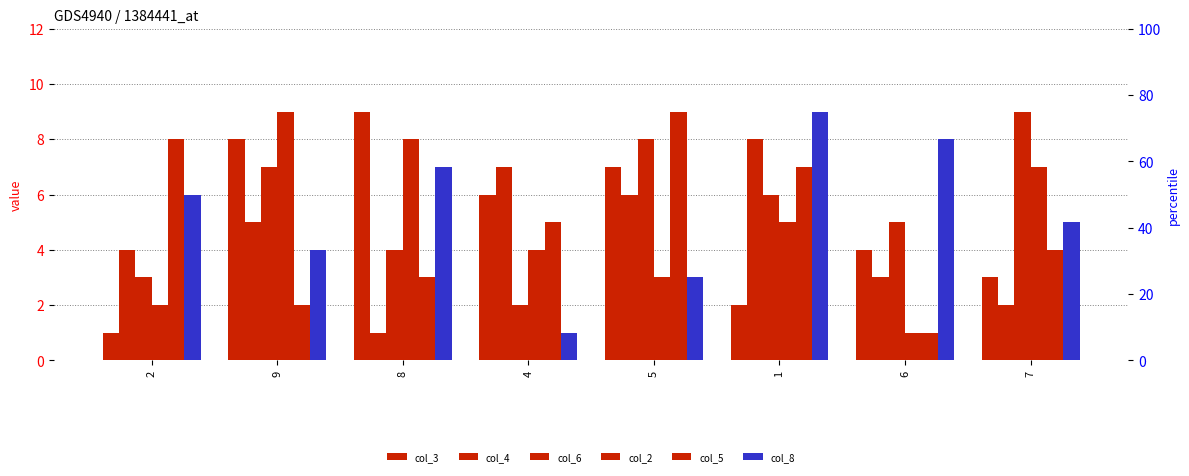

What is the sum of all col_3 values?

40